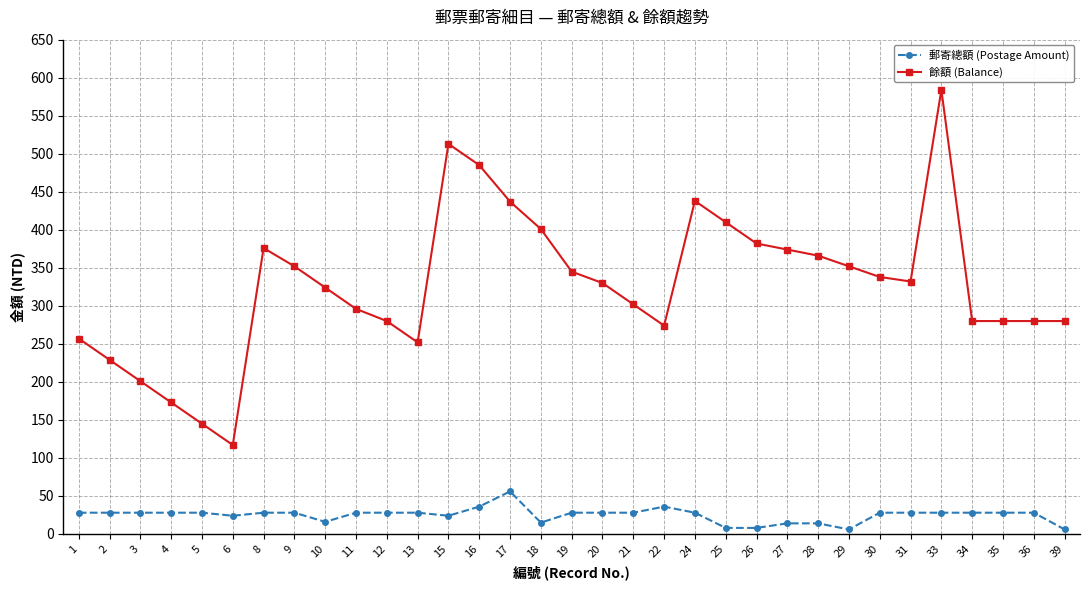

Is the value of 餘額 (Balance) at 17 greater than the value of 郵寄總額 (Postage Amount) at 26?

Yes